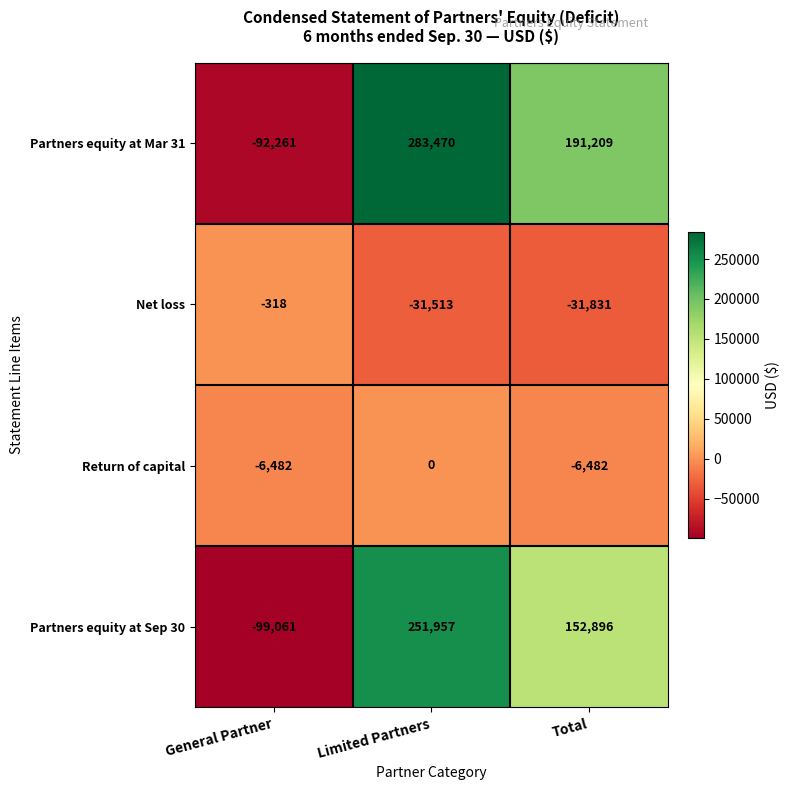

List the series in order of their peak value, highest first.

Partners equity at Mar 31, Partners equity at Sep 30, Return of capital, Net loss